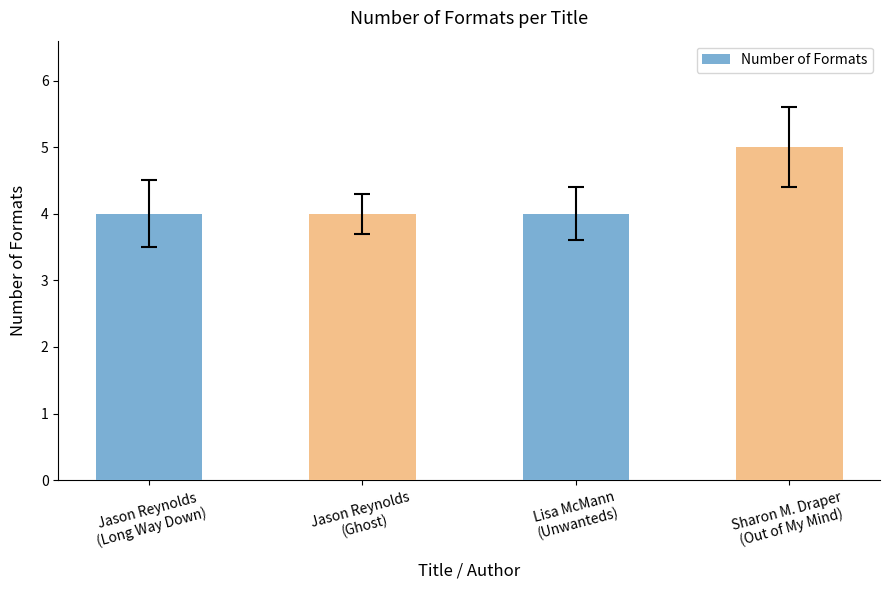

Does the chart contain stacked bars?

No